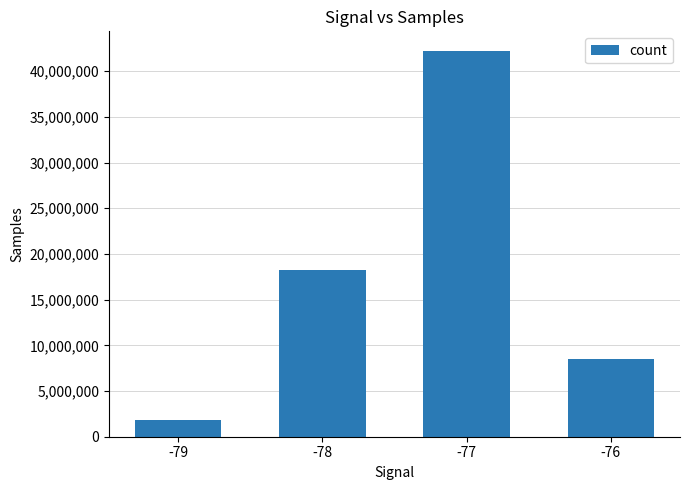

Does the chart contain any negative values?

No